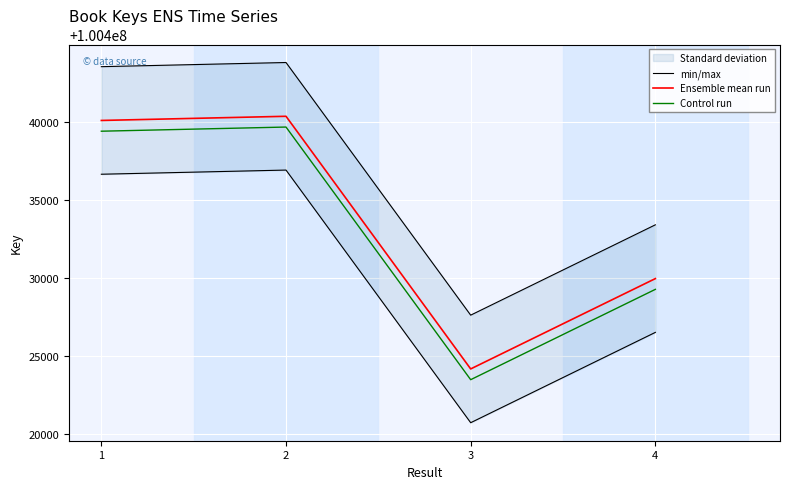

Reading right to left, extract all data points from this chart.

min/max: 4=100433418.9	3=100427620.9	2=100443836.9	1=100443569.9
Ensemble mean run: 4=100429967.0	3=100424169.0	2=100440385.0	1=100440118.0
Control run: 4=100429276.6	3=100423478.6	2=100439694.6	1=100439427.6